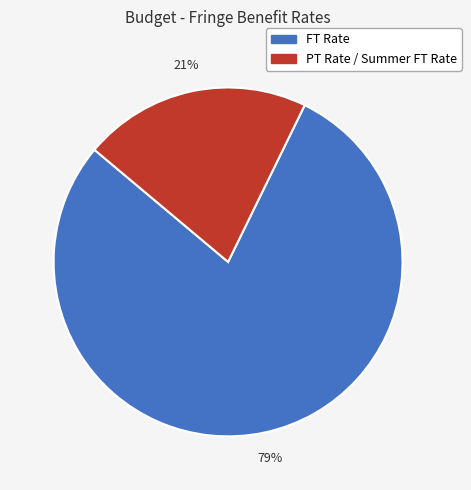

To the nearest percent, what is the difference between the FT Rate and PT Rate / Summer FT Rate slice percentages?

58%